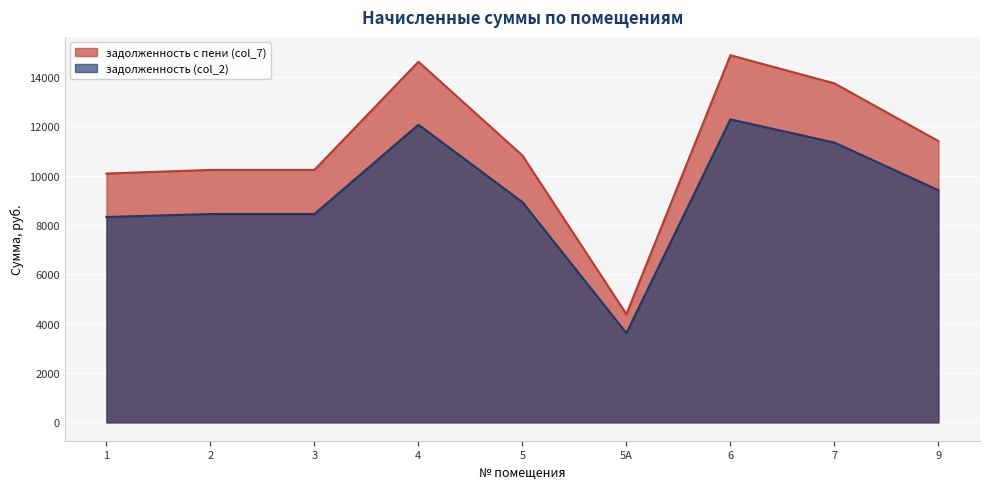

True or false: задолженность (col_2) and задолженность с пени (col_7) cross at least once.

False